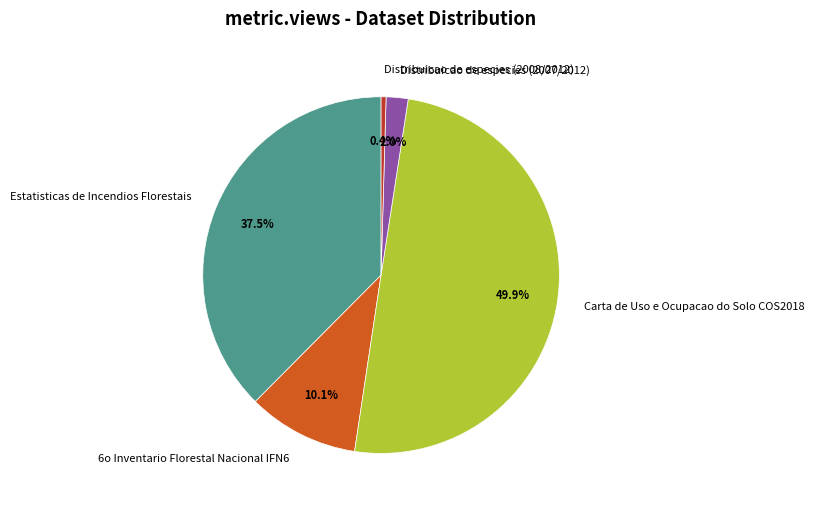

Count the number of slices in the pie.

5